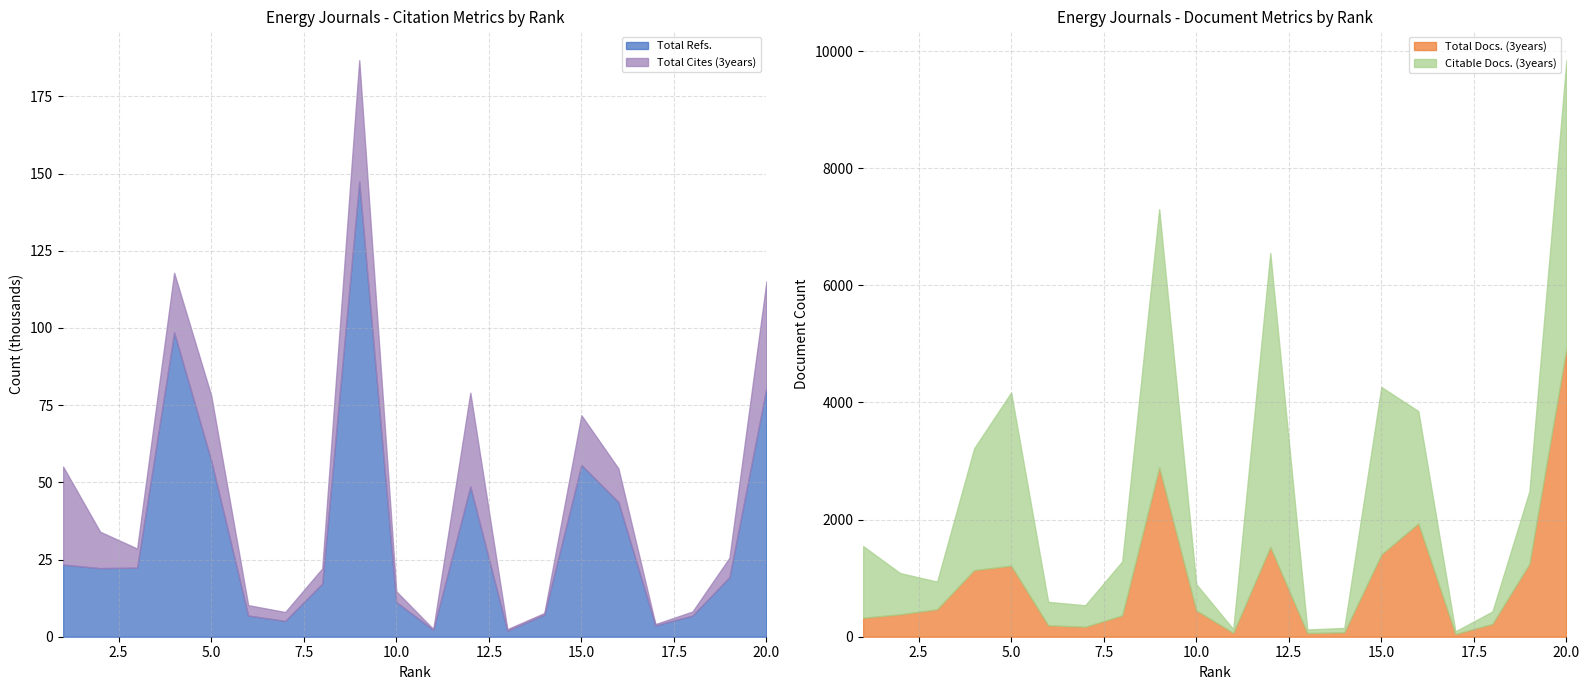

True or false: Citable Docs. (3years) has more than 1 points higher than both neighbors.

True